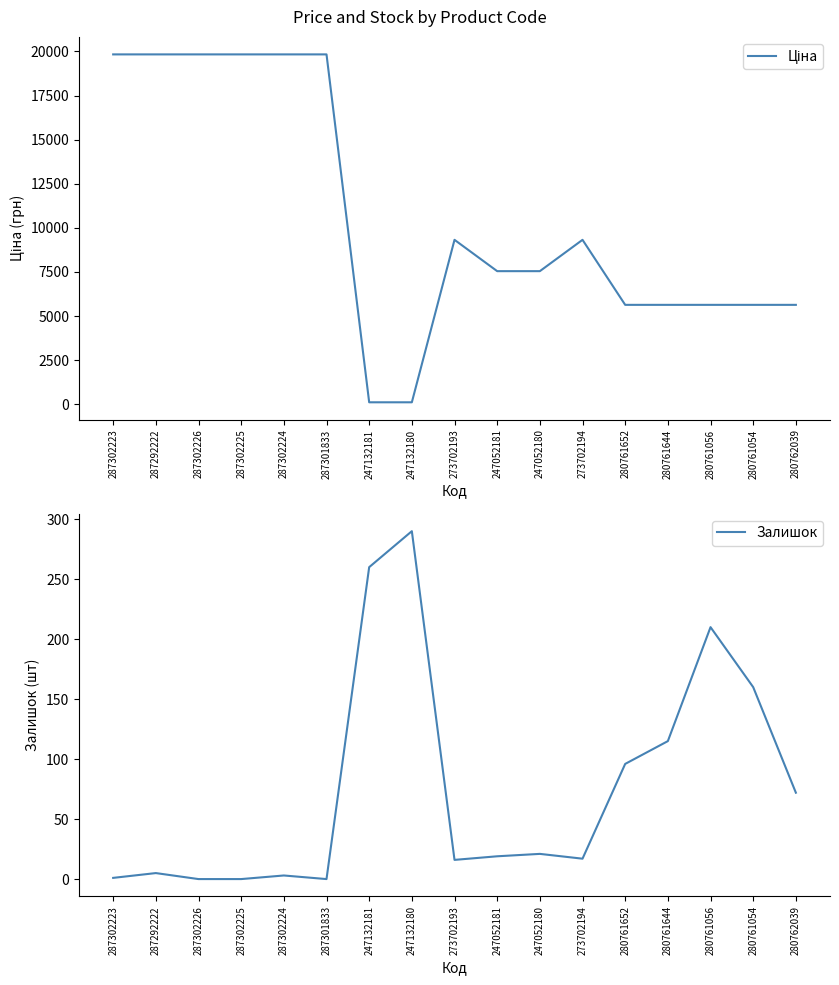

What position from the right is 280761644?

4